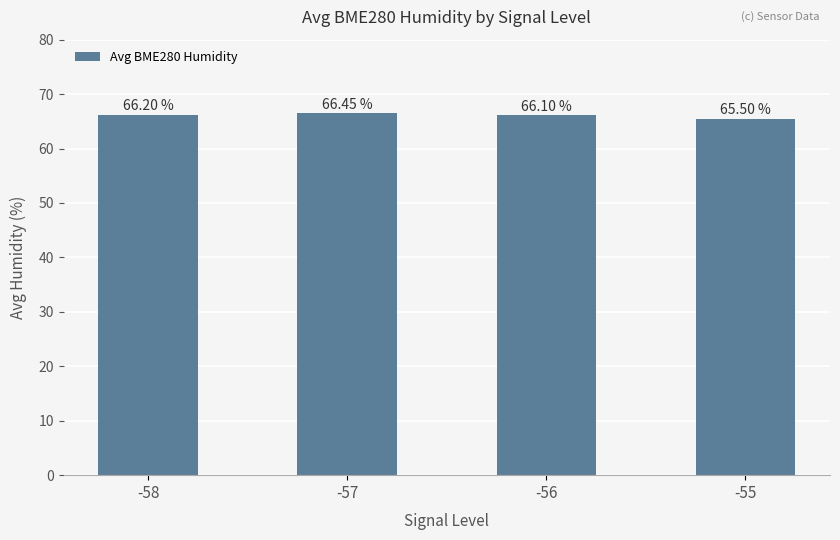

Between -56 and -55, which is larger?

-56